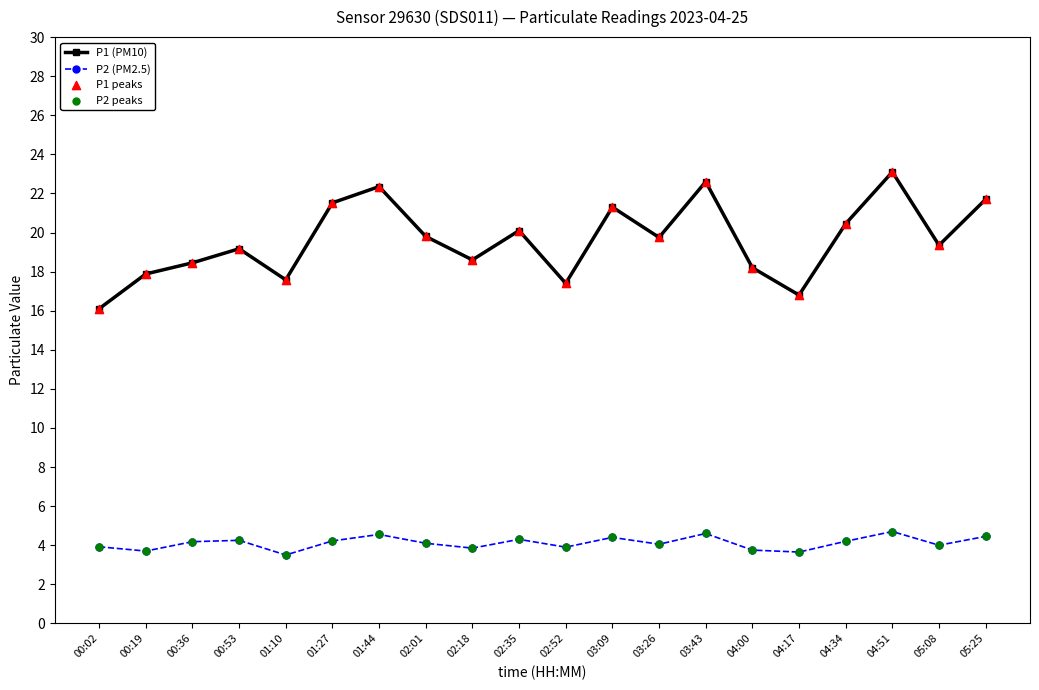

Which series has the widest spread of values?

P1 (PM10)